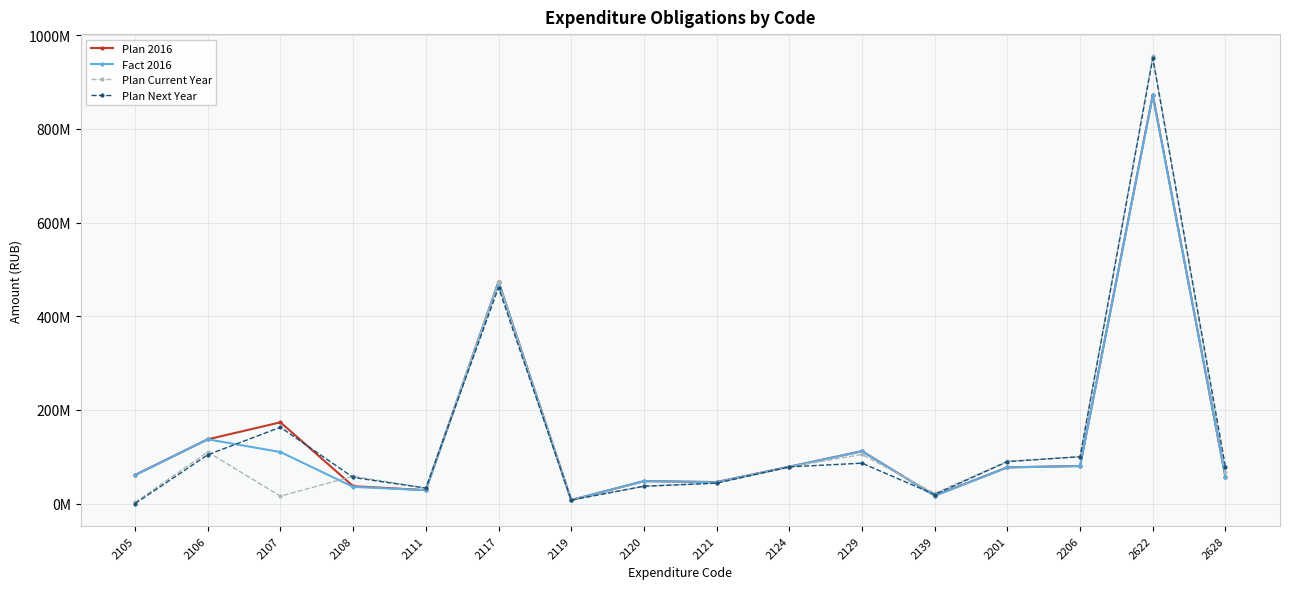

Is this an area chart (filled region under the line)?

No